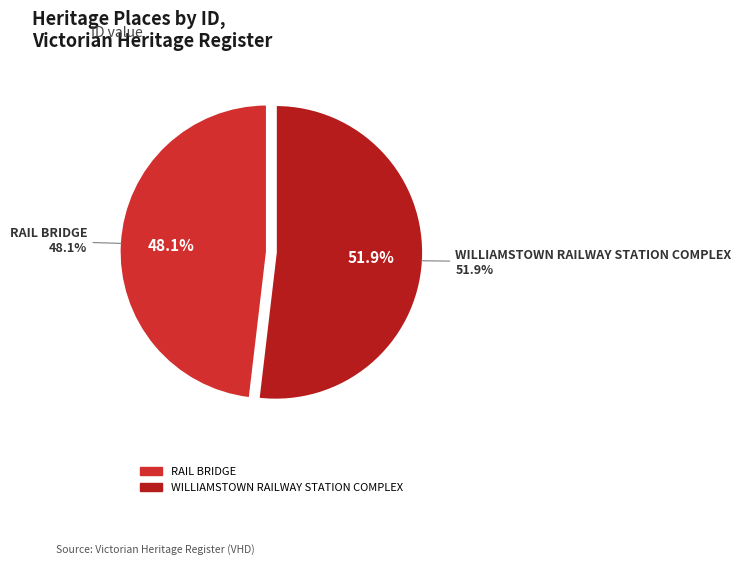

What percentage is the RAIL BRIDGE slice, to the nearest percent?

48%